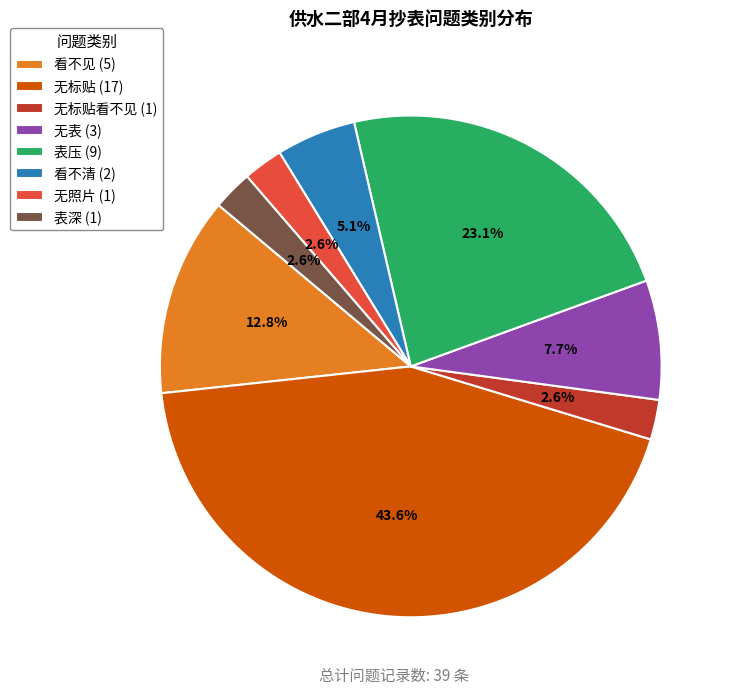

Is the sum of 看不清 (2) and 无表 (3) greater than half?

No